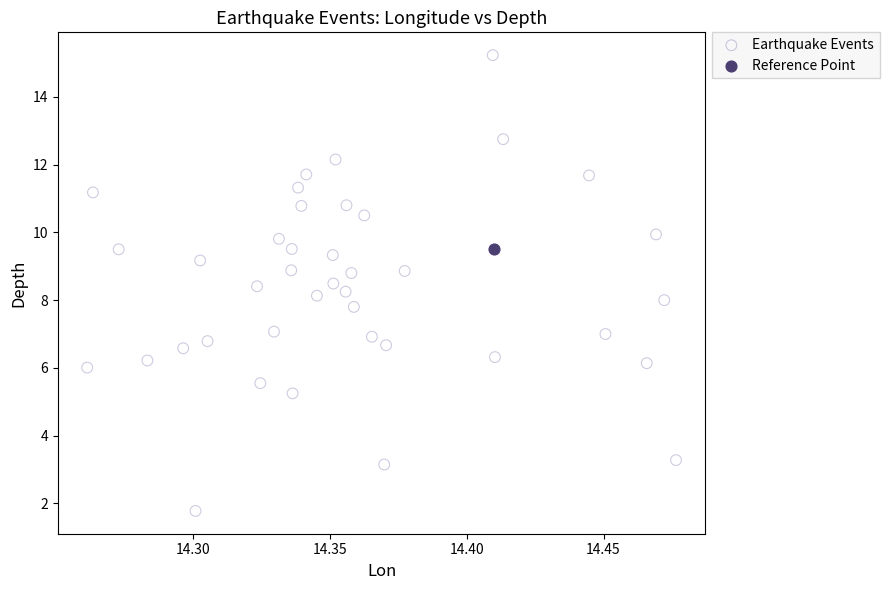

What are all the series names shown in the legend?

Earthquake Events, Reference Point